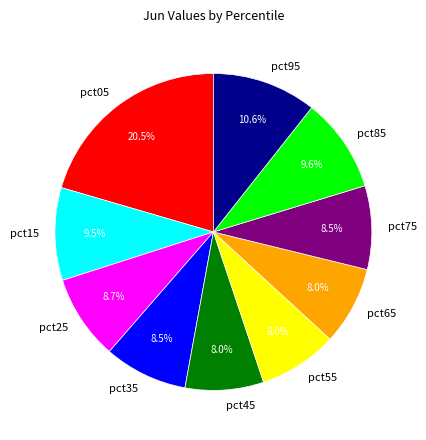

To the nearest percent, what is the combined percentage of pct95 and pct55?

19%